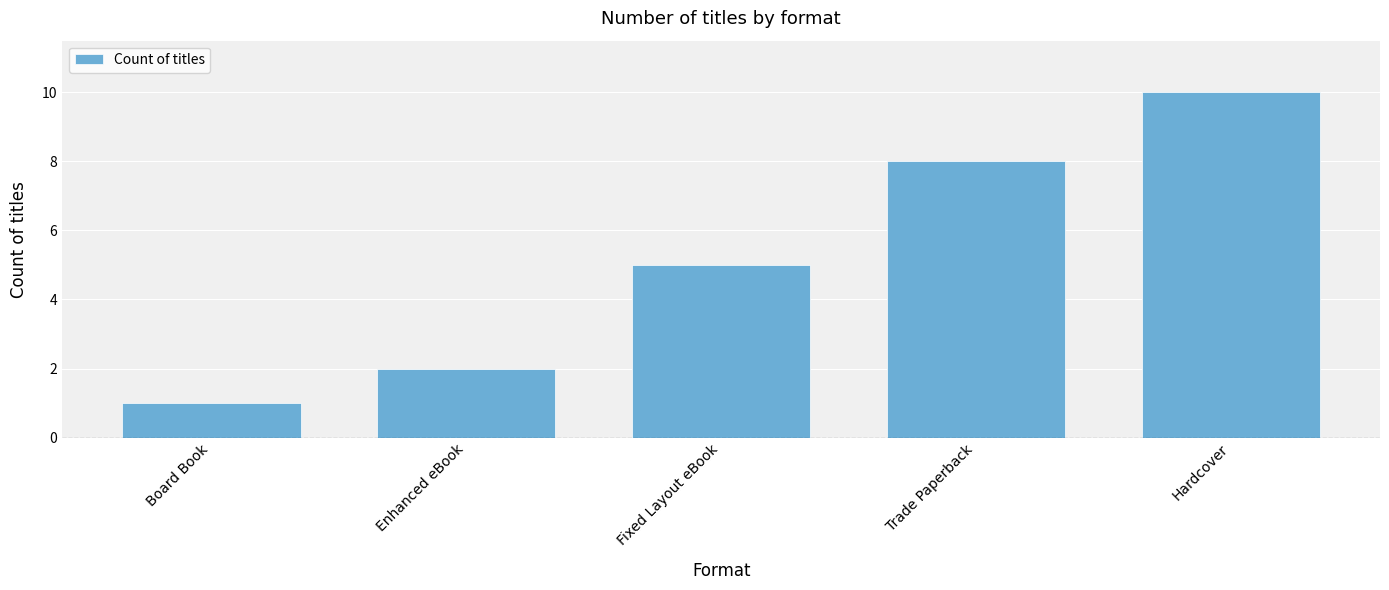

What is the maximum value shown in the chart?

10